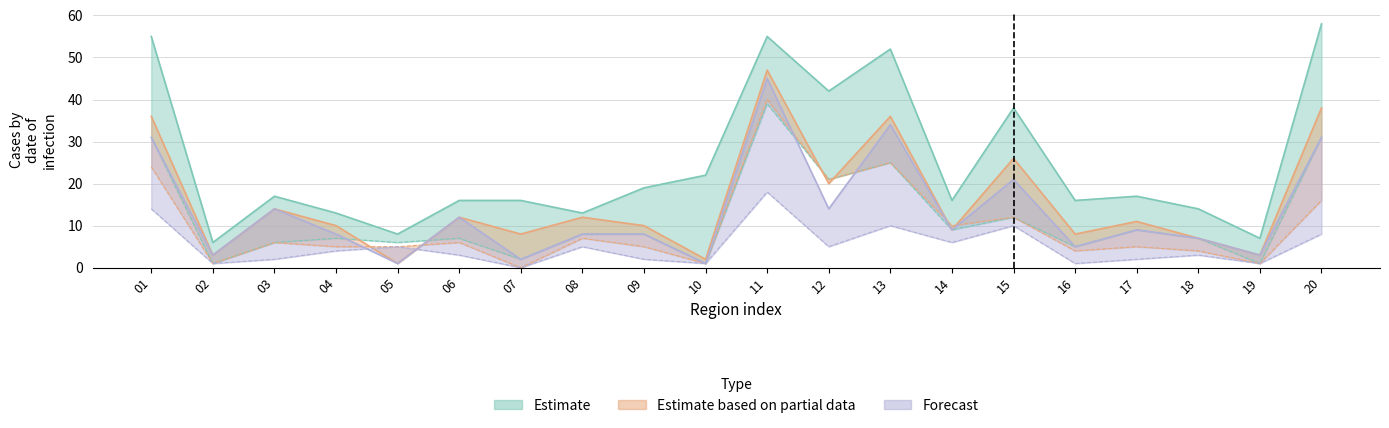

At which category does Estimate reach its first local valley?

02